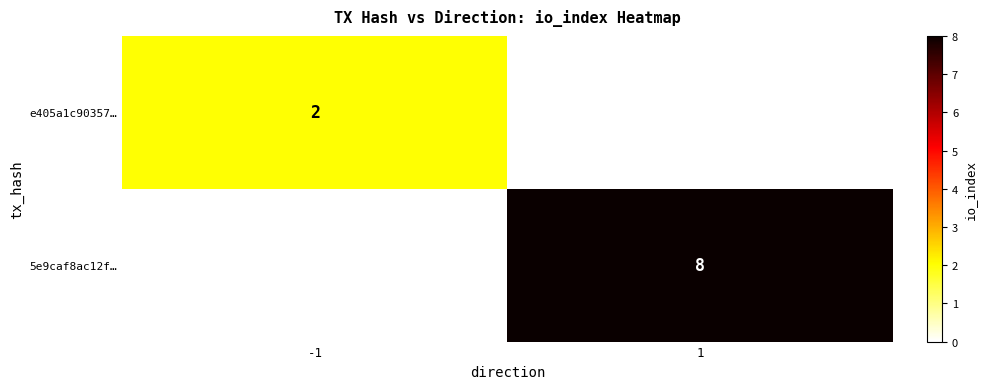

The e405a1c90357… series shows 2 at -1. True or false?

True